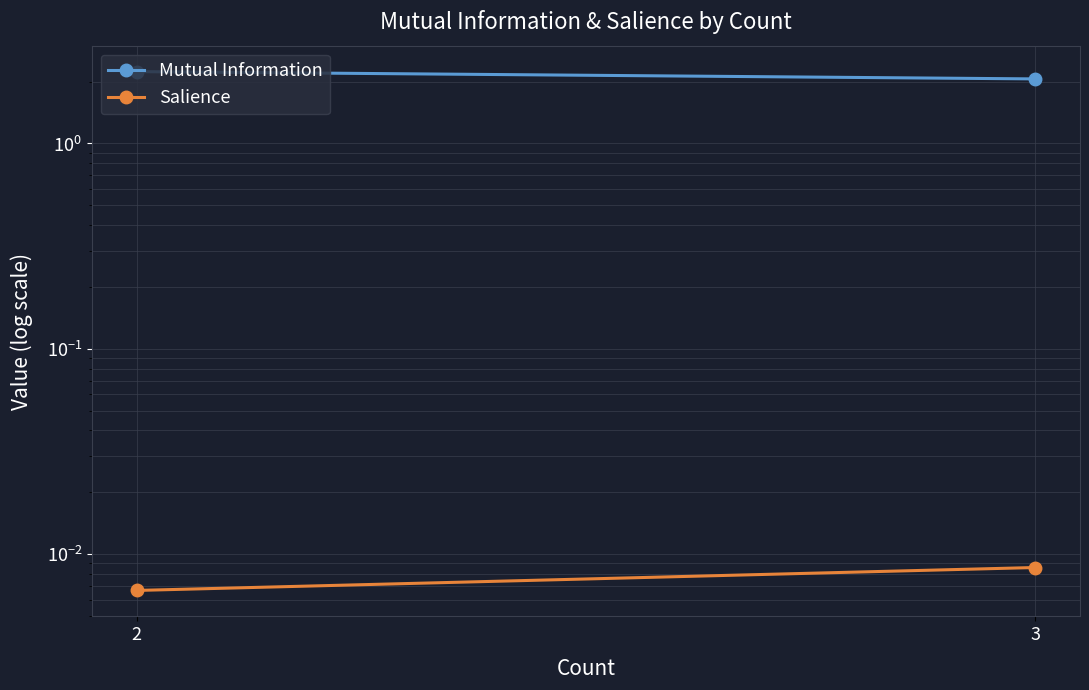

True or false: Mutual Information has a value of 0.7 at 2.

False